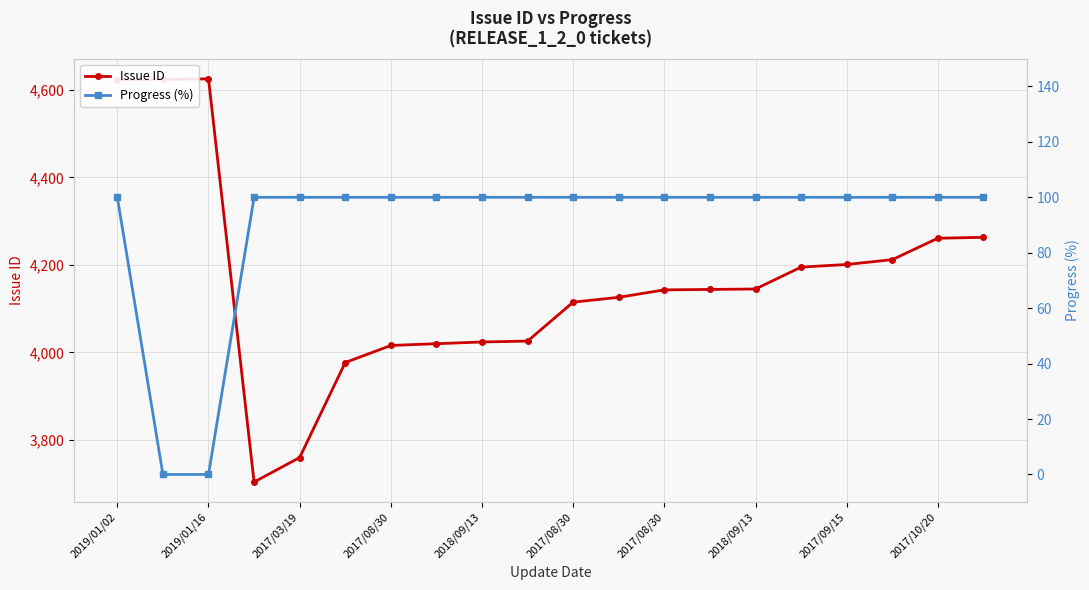

True or false: Issue ID and Progress (%) intersect in this chart.

False